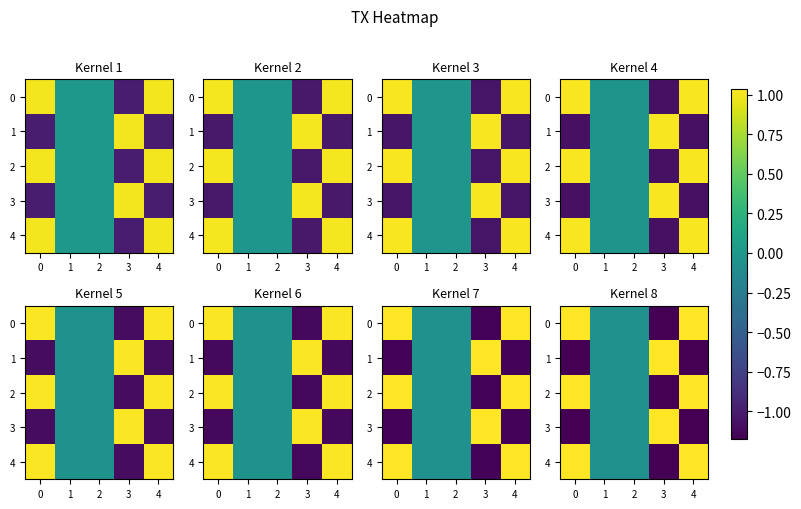

What is the sum of all row_4 values?

0.8